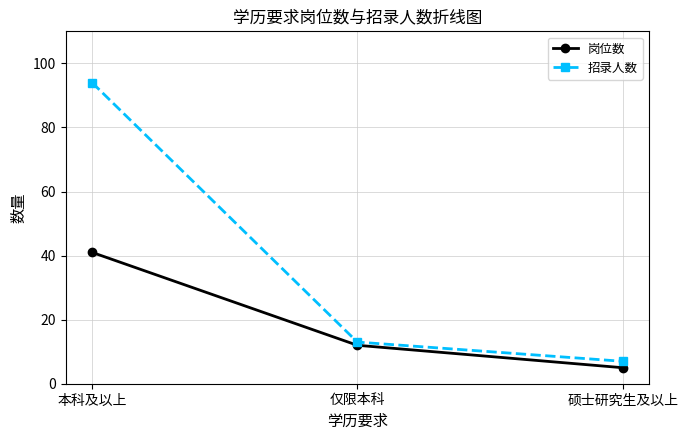

Does the chart display data point markers on the line(s)?

Yes